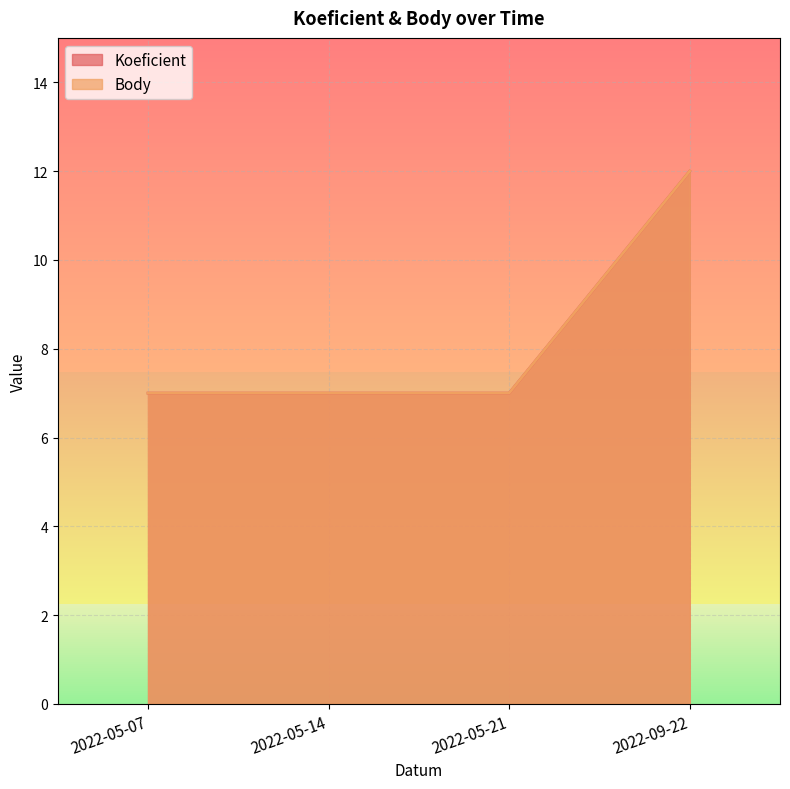

Which series has the largest total across all categories?

Koeficient